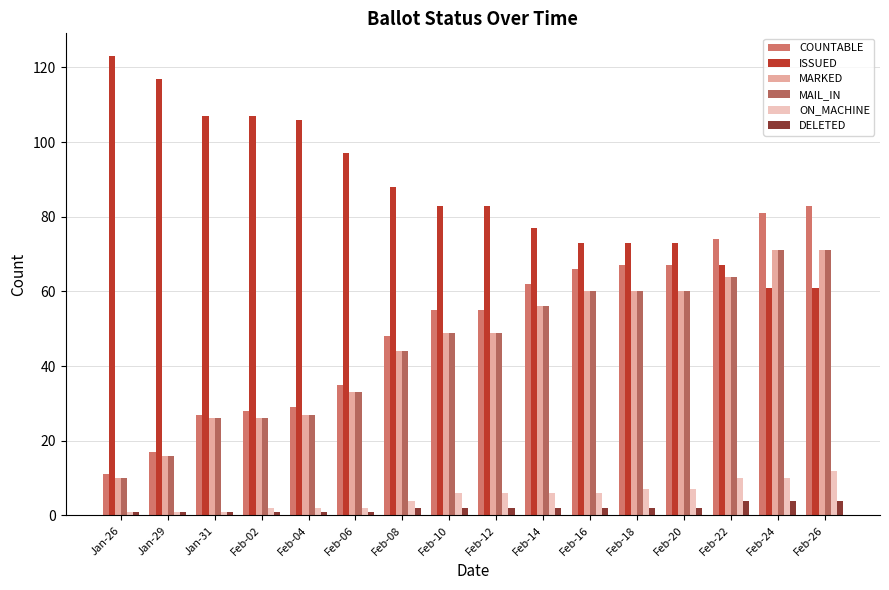

Count the number of categories in the chart.

16